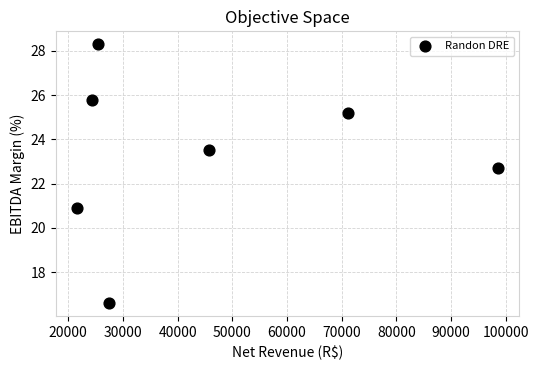

What is the range of X values (max minus min)?

77142.0